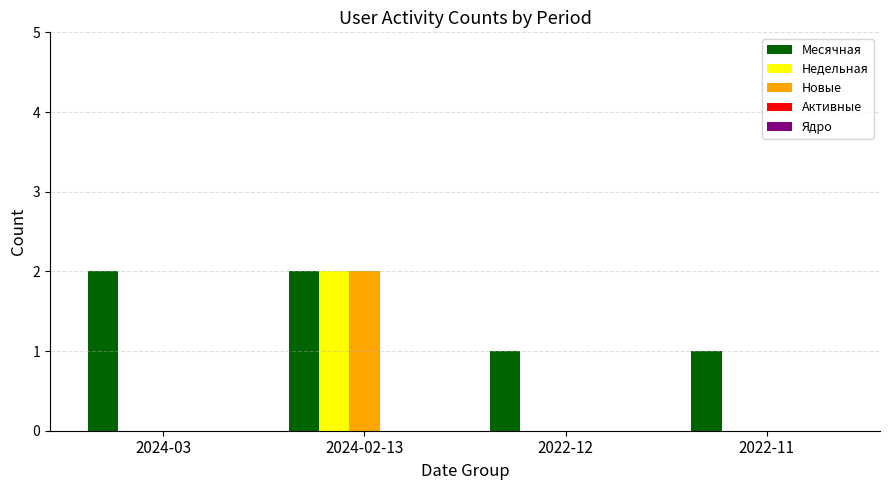

What is the sum of the Месячная values at 2024-03 and 2024-02-13?

4